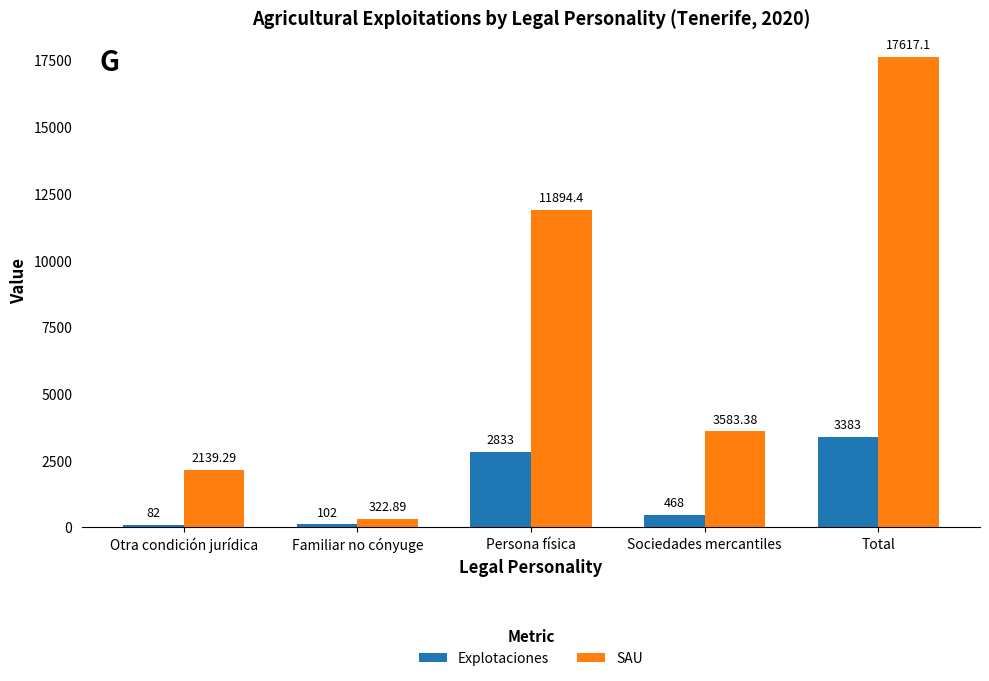

What is the maximum value for SAU?

17617.1